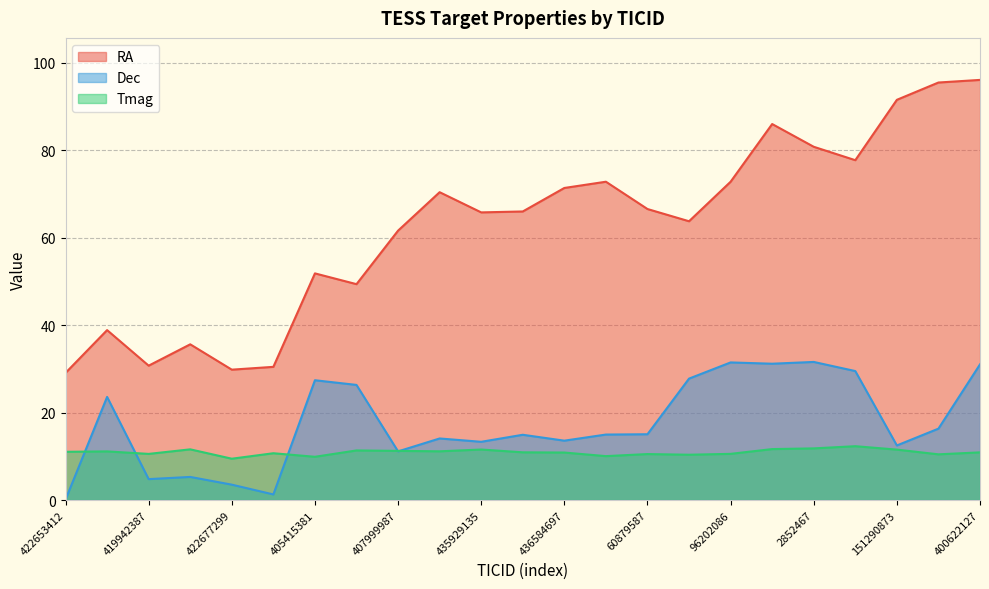

True or false: Dec and RA cross at least once.

False